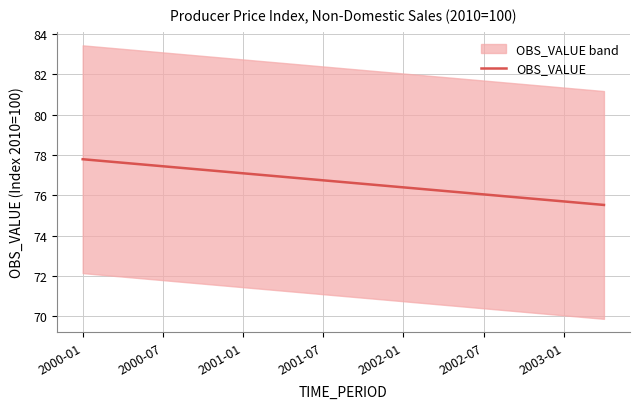

The OBS_VALUE series shows 76.7 at 2001-07. True or false?

True